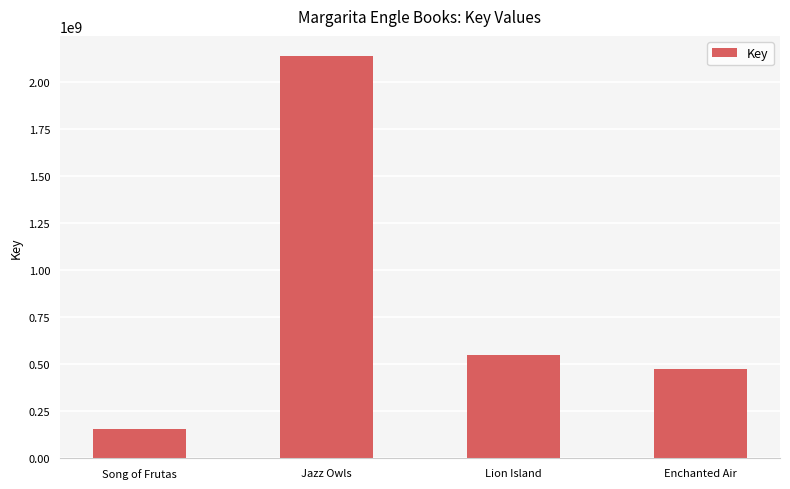

What is the sum of all values?

3318332691